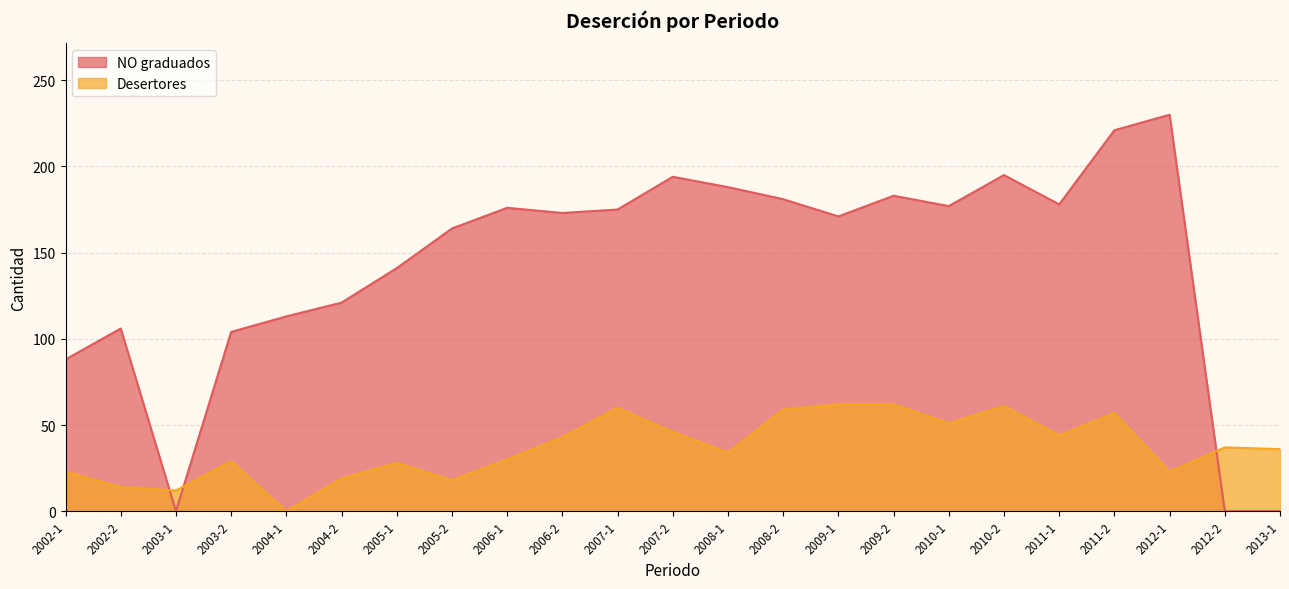

Read the Desertores value at 2006-1.

30